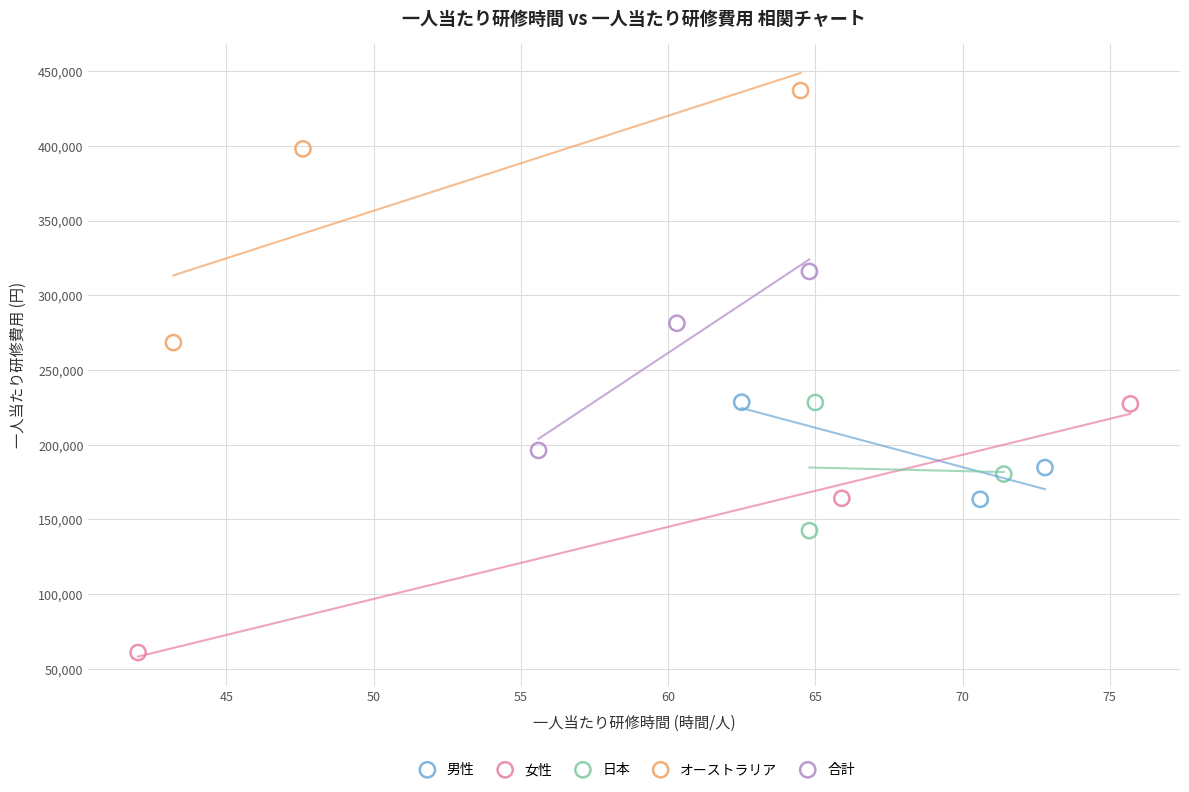

Which series has the largest Y range (max minus min)?

オーストラリア